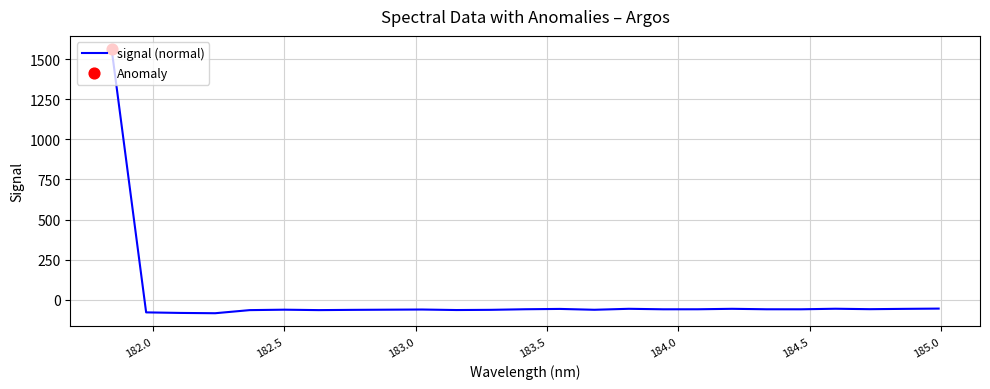

What is the difference between the maximum and minimum values?

1645.1